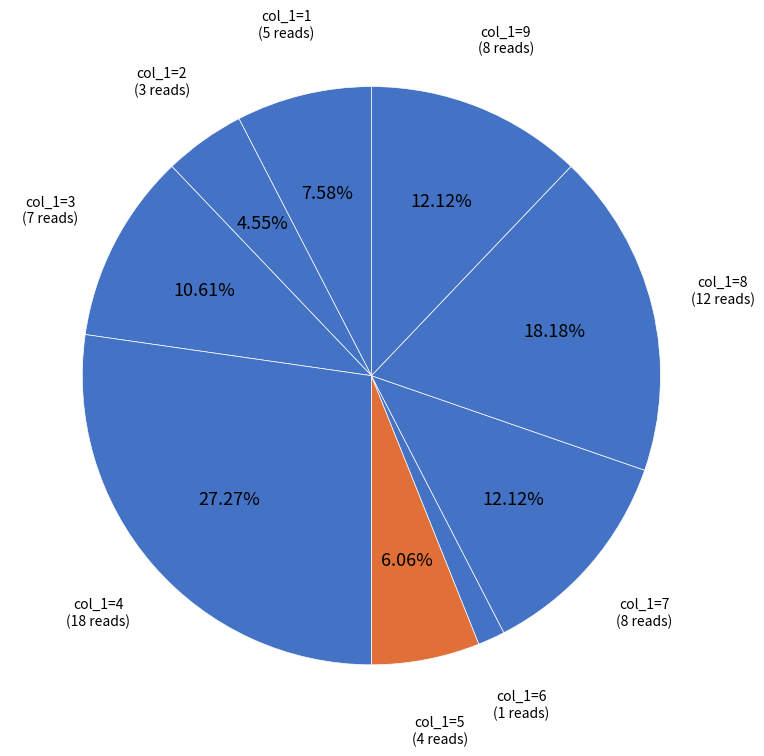

Does any single category account for the majority?

No